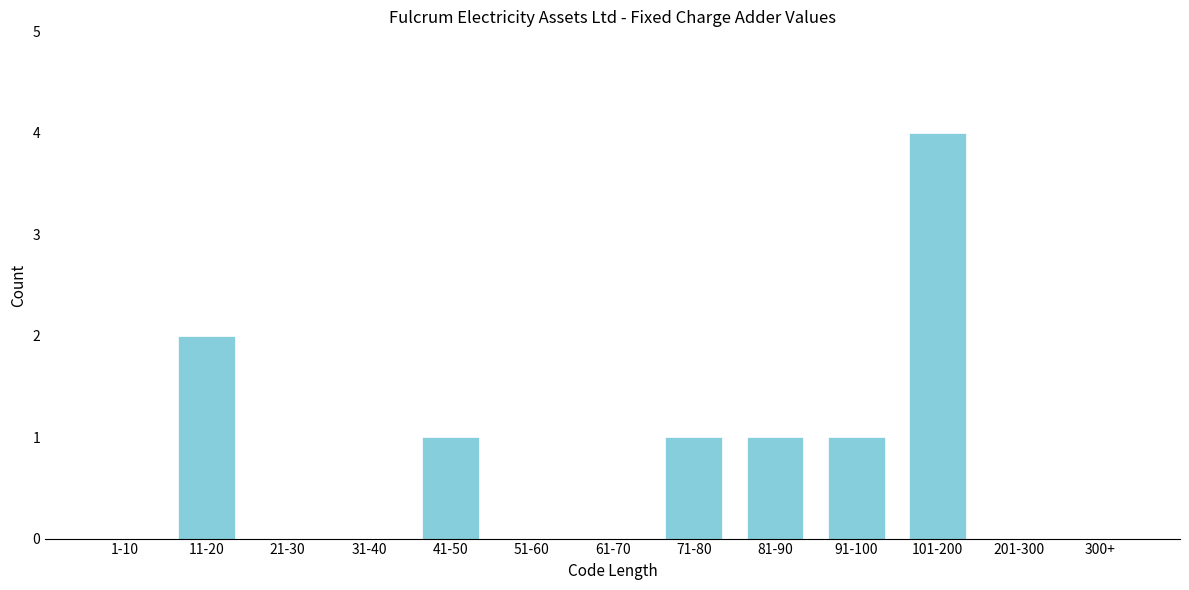

Reading left to right, what are all the values shown in this chart?

1-10=0	11-20=2	21-30=0	31-40=0	41-50=1	51-60=0	61-70=0	71-80=1	81-90=1	91-100=1	101-200=4	201-300=0	300+=0